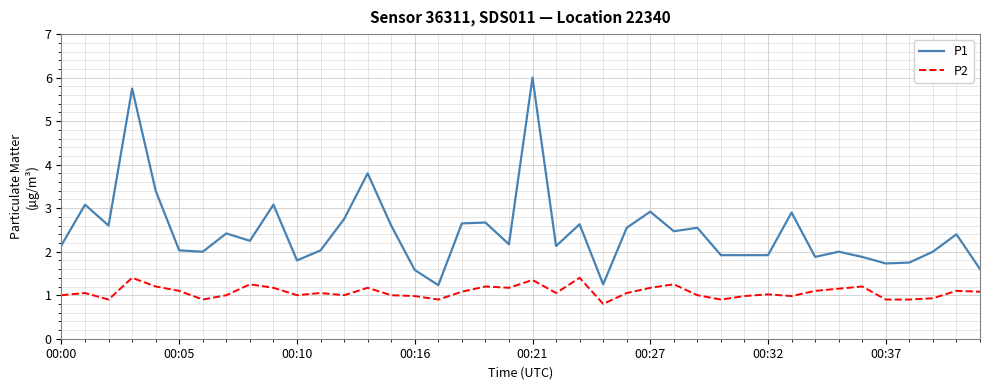

What is the maximum value shown in the chart?

6.0